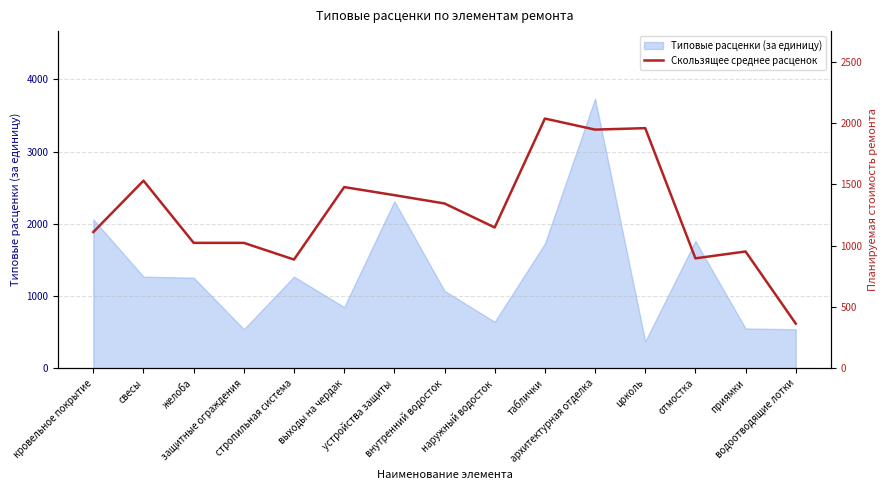

What is the lowest value of the Типовые расценки (за единицу) series?

374.2